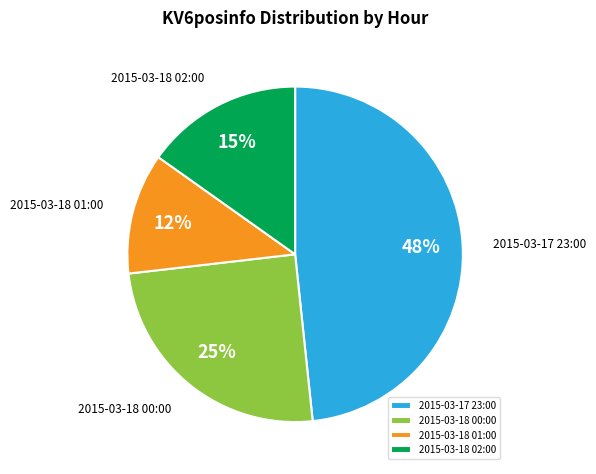

How many segments does this pie chart have?

4